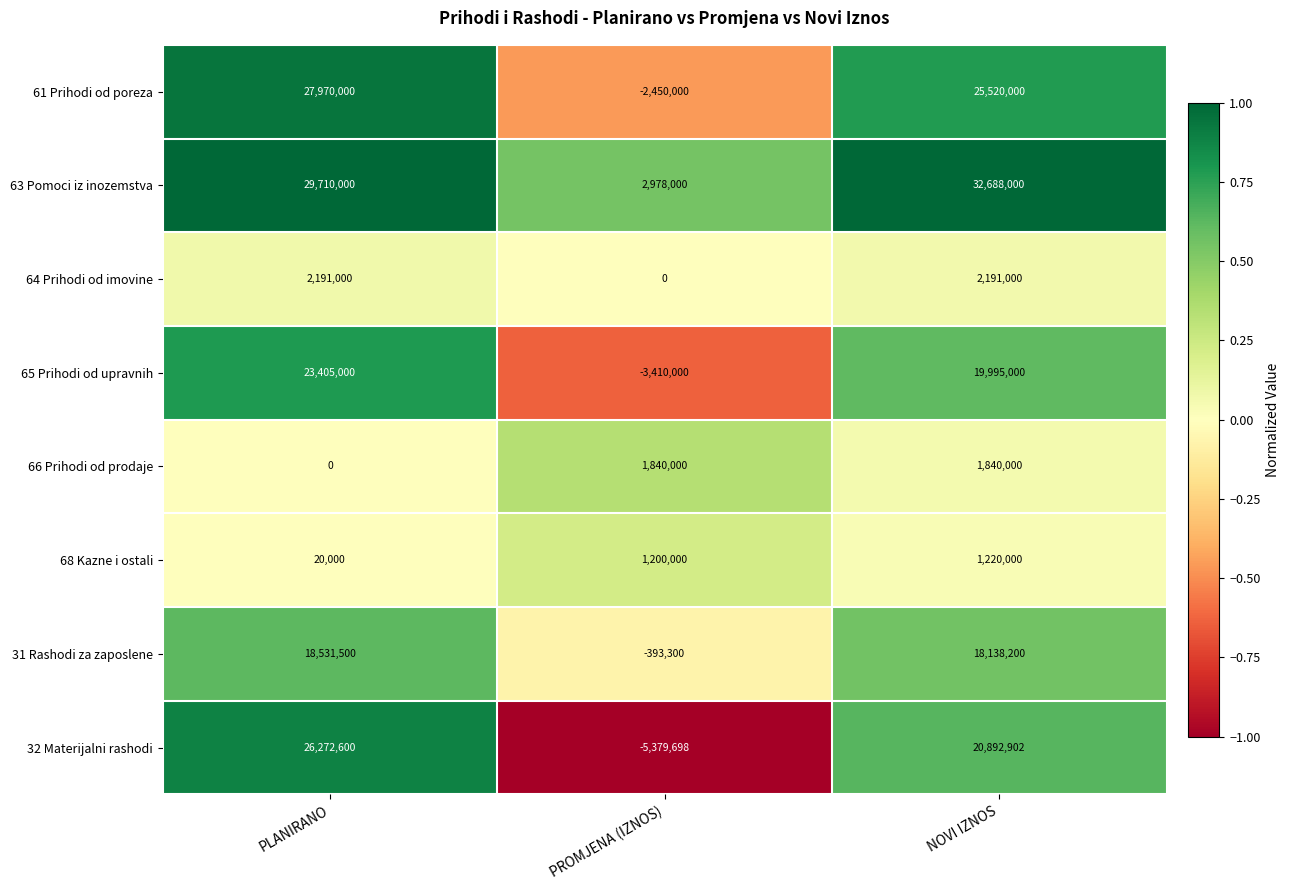

At which category does the chart reach its peak across all series?

NOVI IZNOS